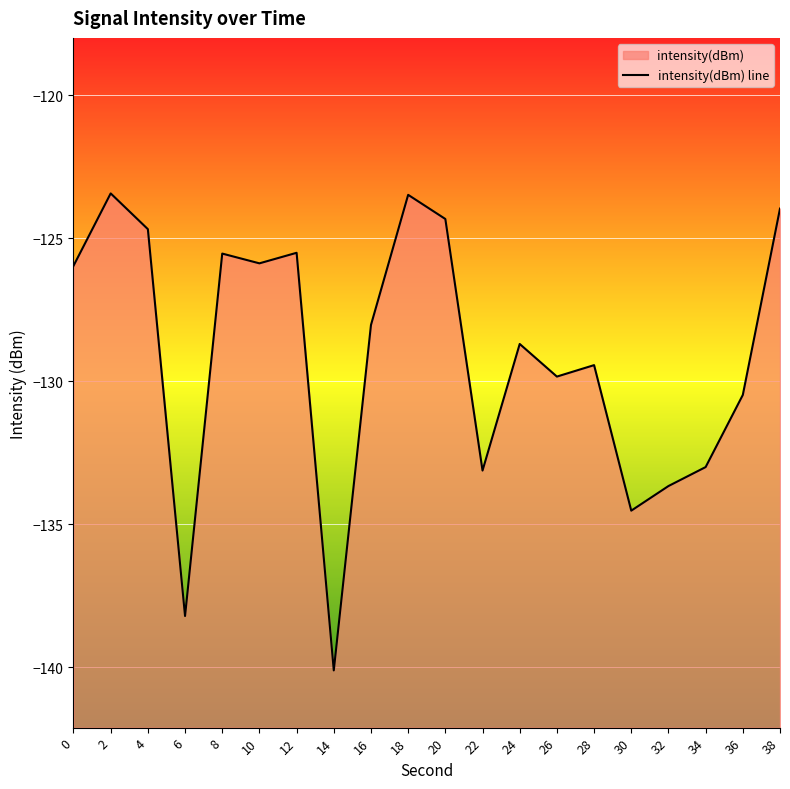

Reading right to left, extract all data points from this chart.

-124.0	-130.5	-133.0	-133.7	-134.5	-129.4	-129.8	-128.7	-133.1	-124.3	-123.5	-128.0	-140.1	-125.5	-125.9	-125.5	-138.2	-124.7	-123.4	-126.0